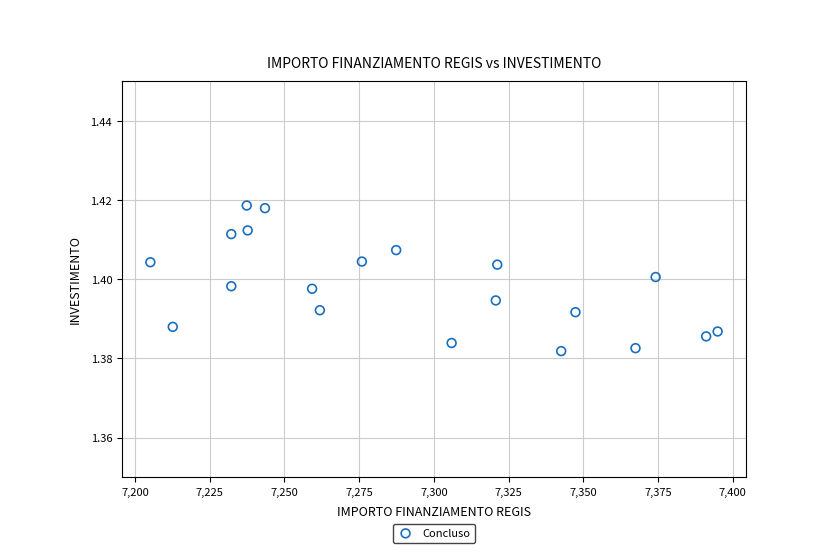

What is the range of X values (max minus min)?

189.9